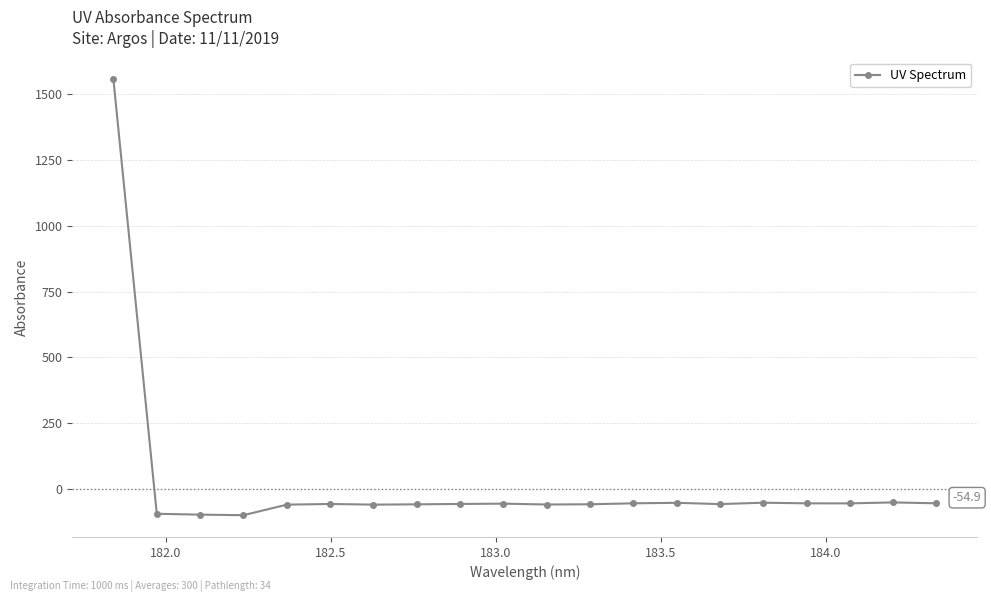

What is the value of the 6th point from the left?

-57.4